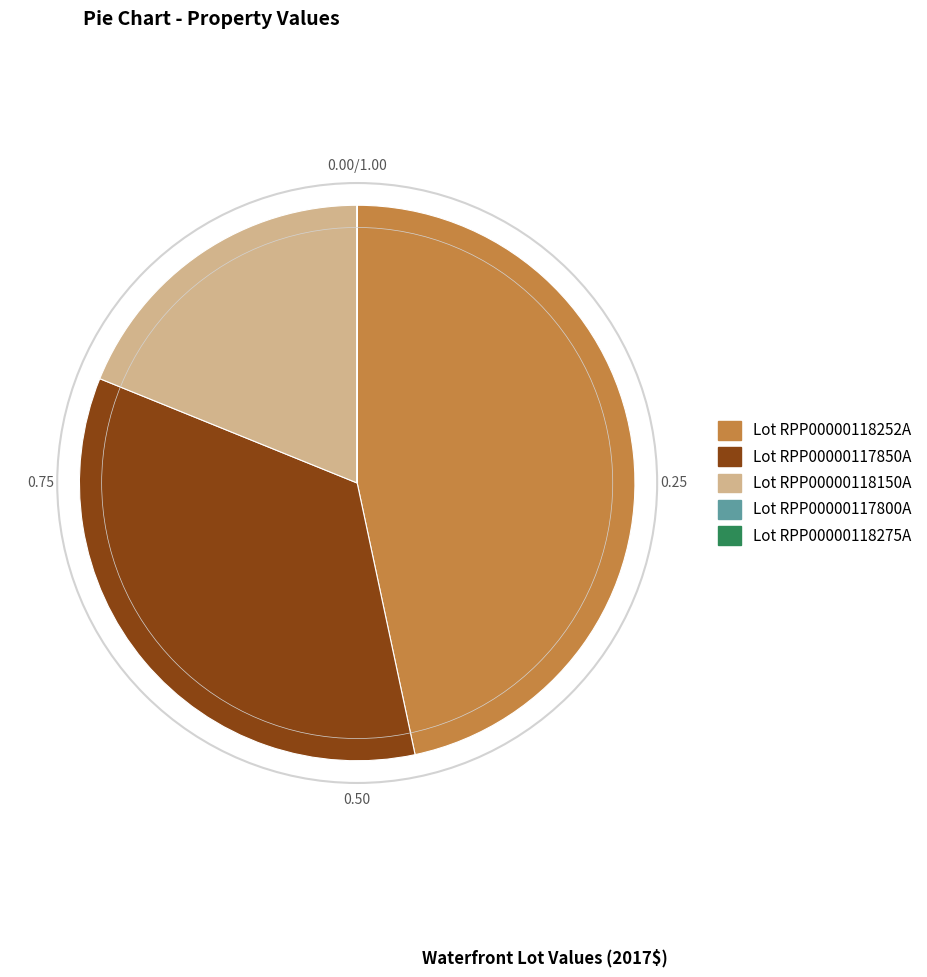

Do Lot RPP00000118150A and Lot RPP00000117850A together represent more than half of the pie?

Yes